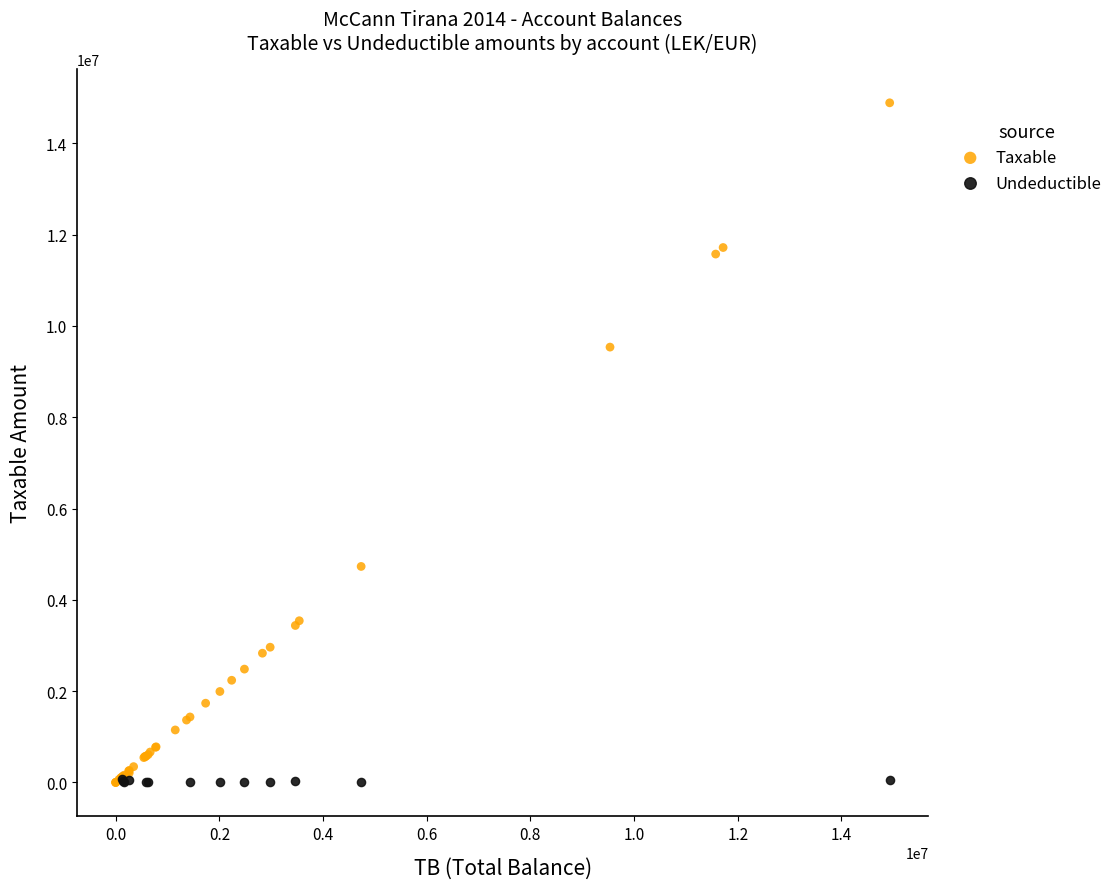

Which series reaches the maximum Y coordinate?

Taxable